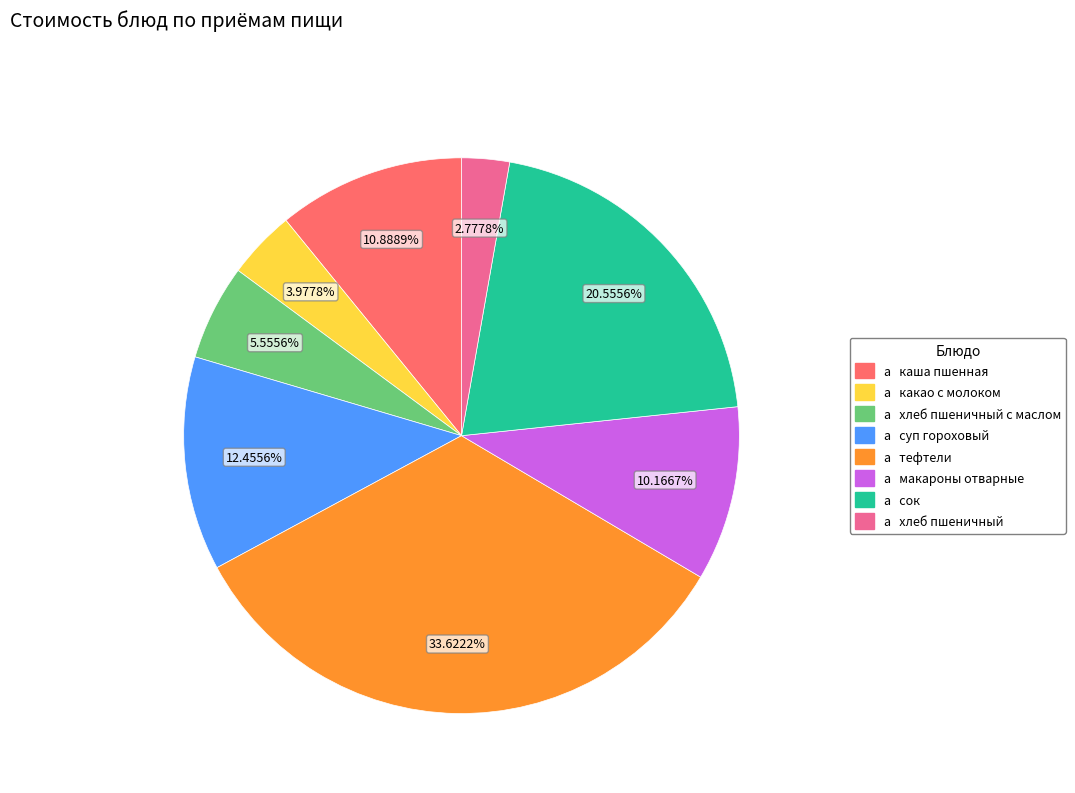

Does any single category account for the majority?

No